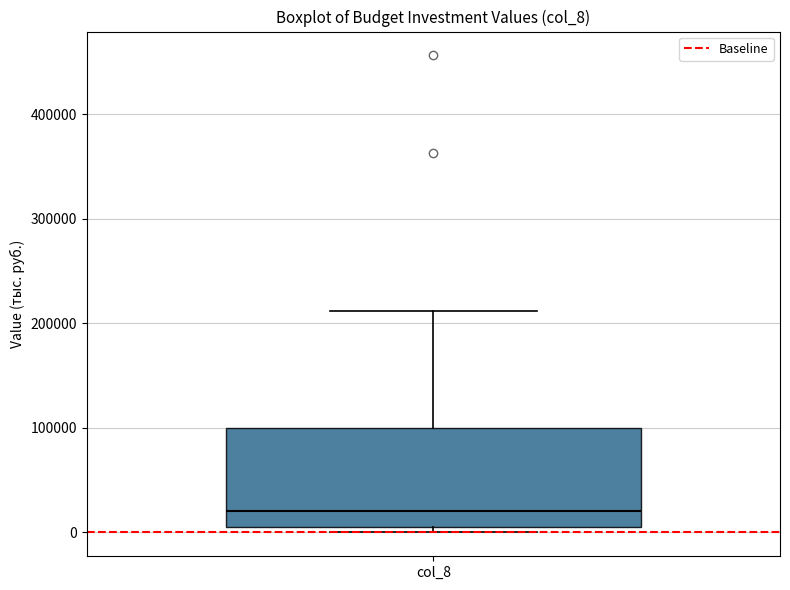

Read this box plot against the y-axis: the position of the median line, the range covered by the box, and the ends of both whiskers. The values are not printed on the chart, so give them approximately, as read against the axis.

median 20000, box 10000 to 100000, whiskers 0 to 210000